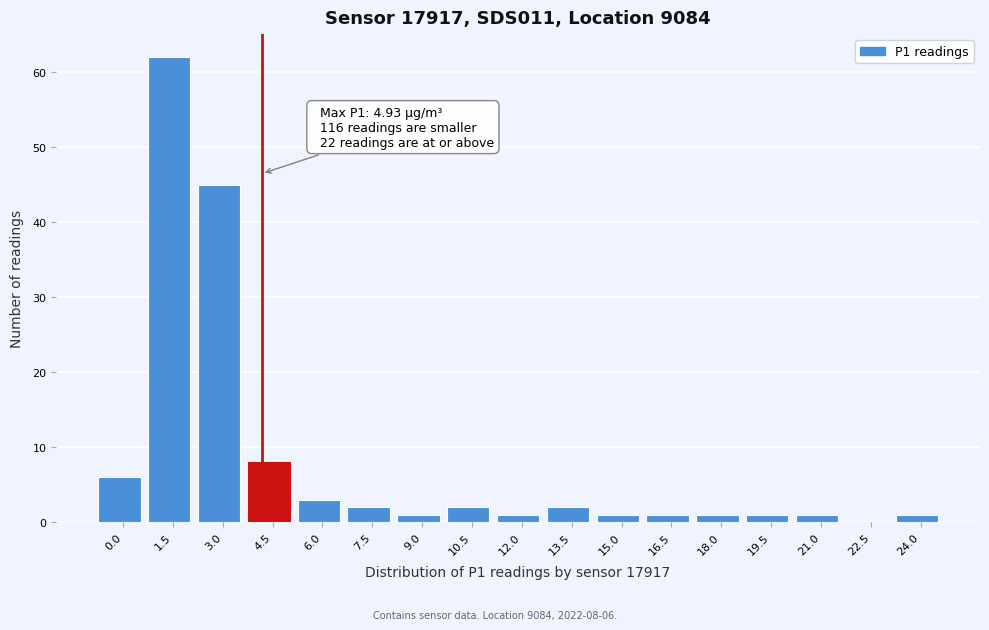

Reading right to left, what are all the values shown in this chart?

24.0=1	22.5=0	21.0=1	19.5=1	18.0=1	16.5=1	15.0=1	13.5=2	12.0=1	10.5=2	9.0=1	7.5=2	6.0=3	4.5=8	3.0=45	1.5=62	0.0=6